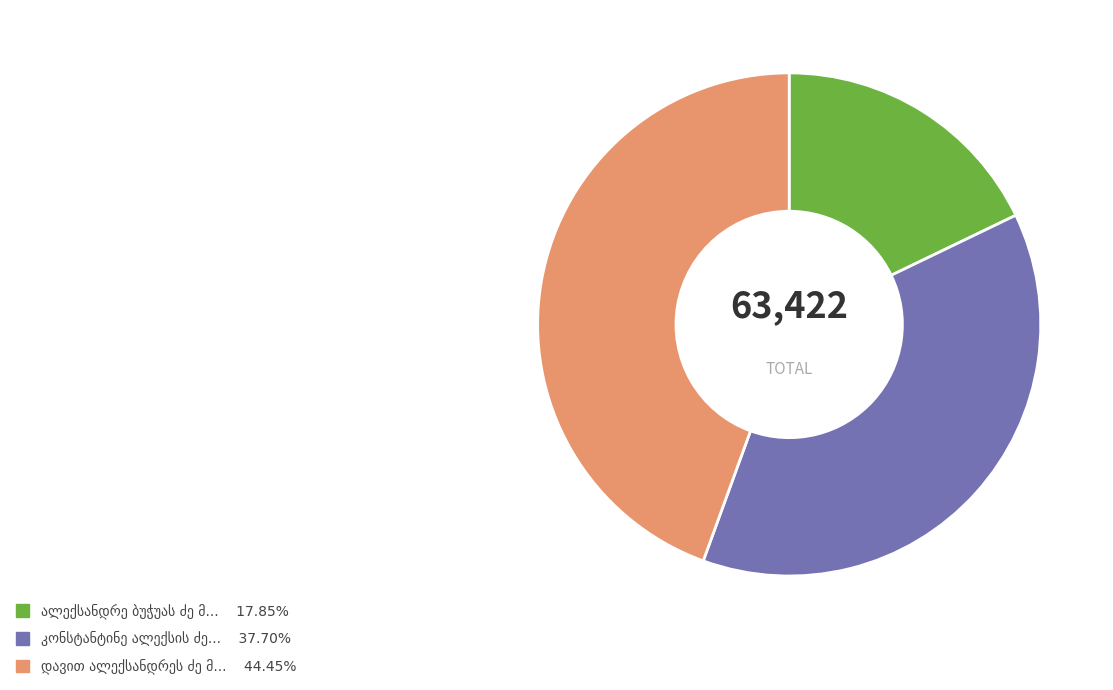

Does any single category account for the majority?

No